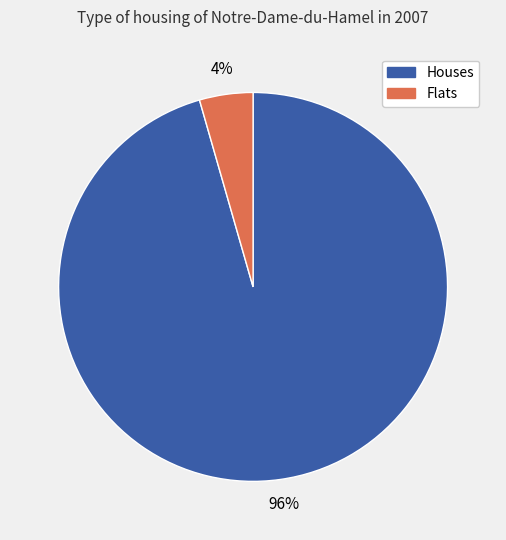

Is there a majority slice in this chart?

Yes